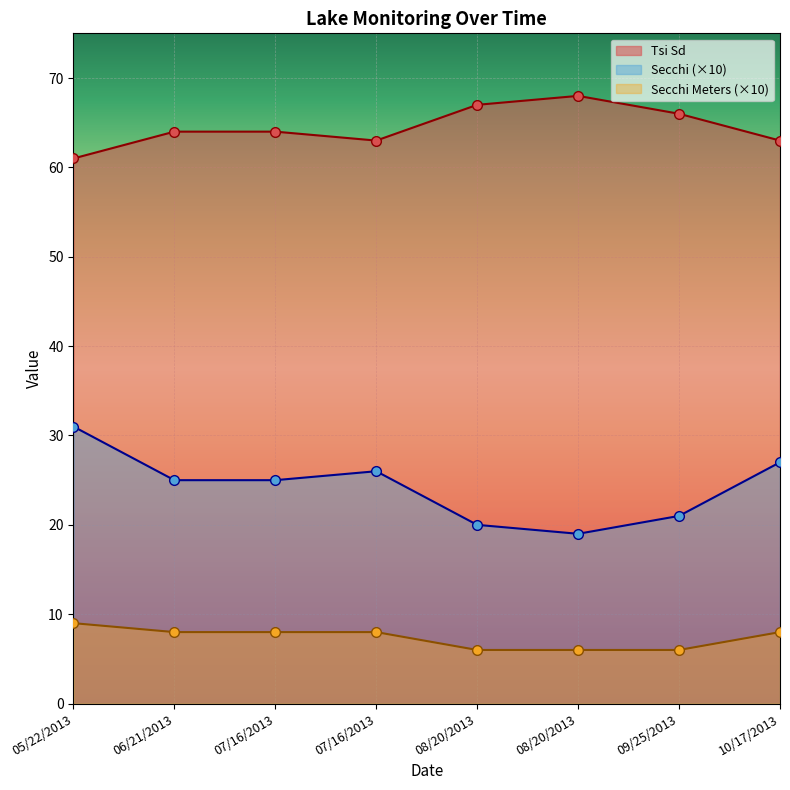

What is the difference between the maximum and minimum values in the Secchi series?

12